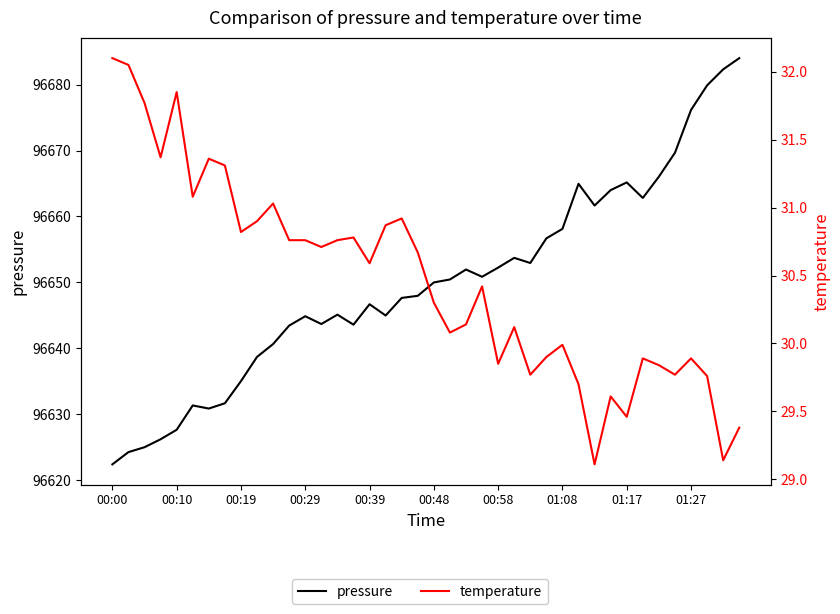

What is the difference between the second highest and minimum values in the pressure series?

59.9